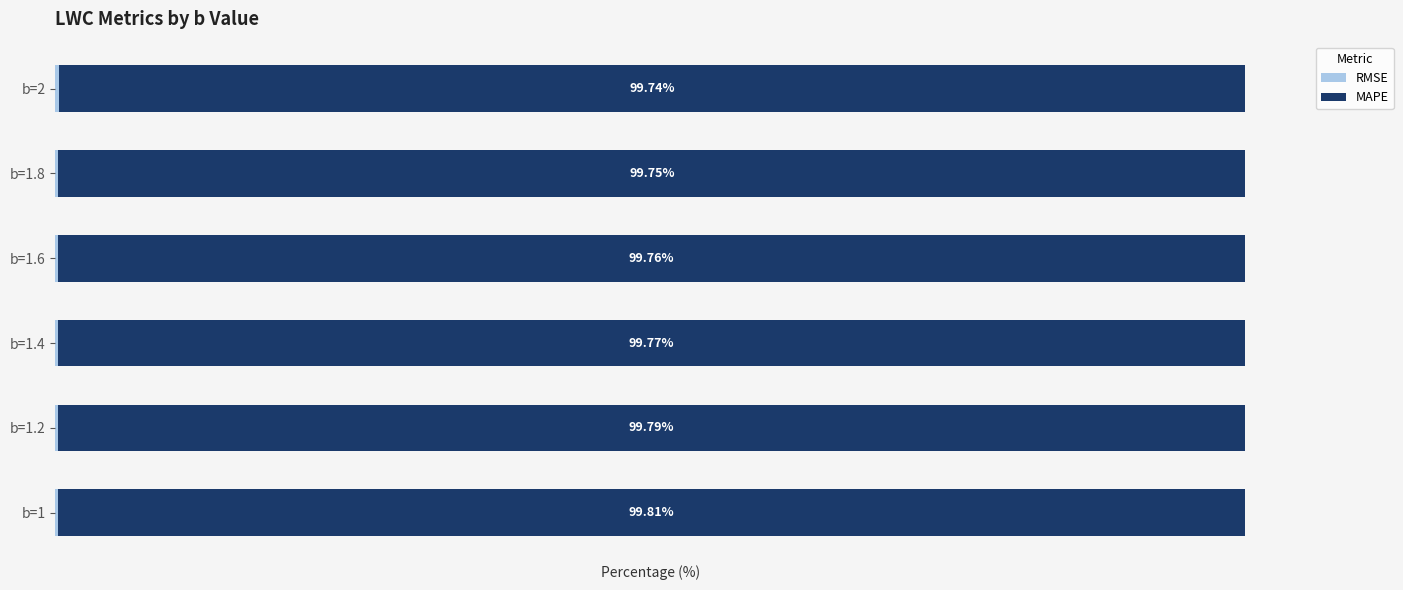

Count the number of data series in this chart.

2